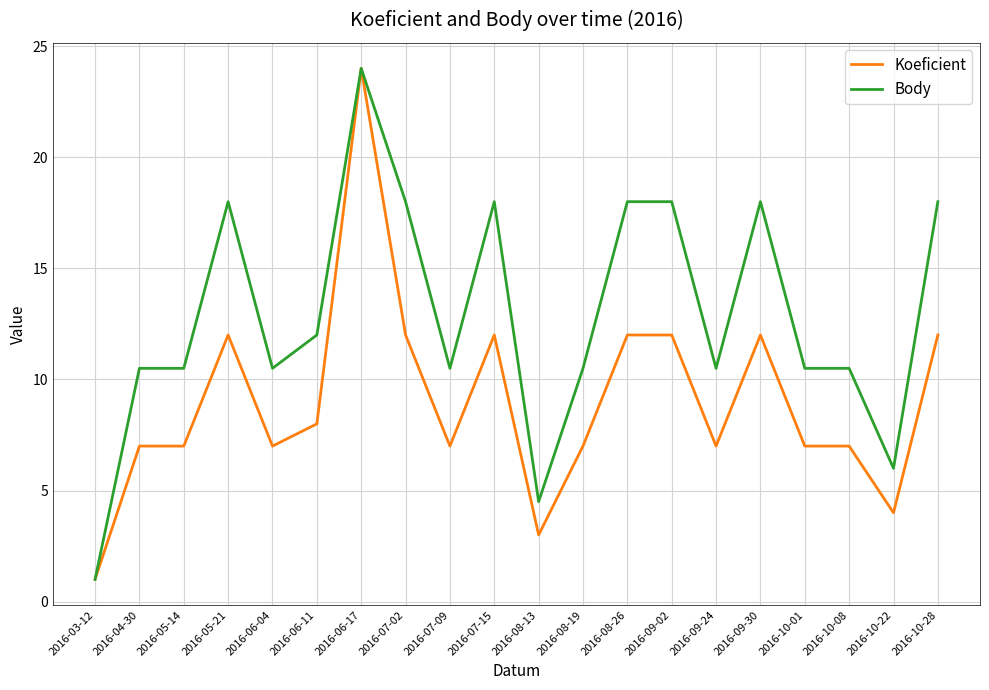

Read the Body value at 2016-08-26.

18.0